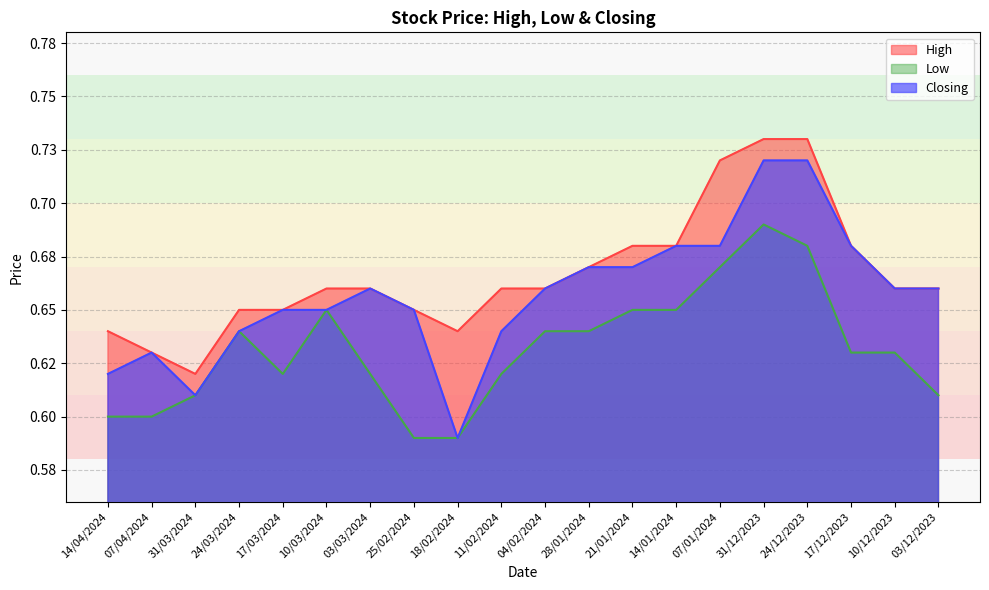

Does the chart display data point markers on the line(s)?

No